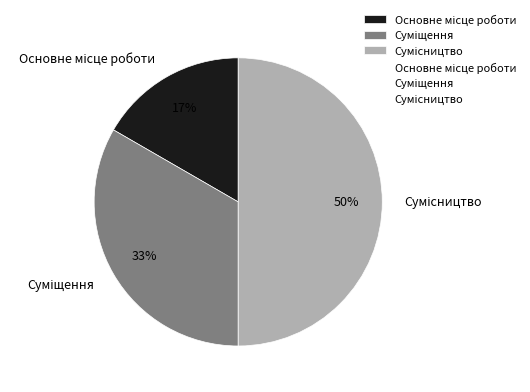

To the nearest percent, what is the average slice percentage?

33%